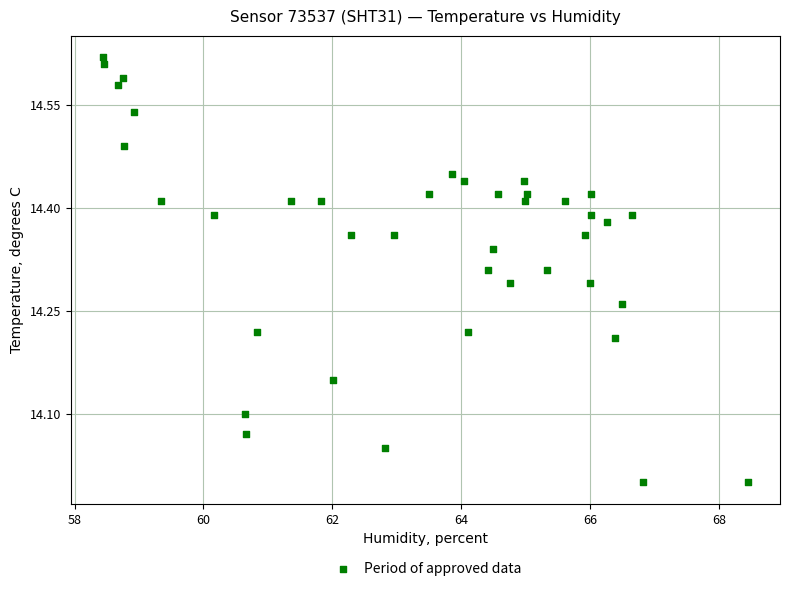

What is the range of Y values (max minus min)?

0.6